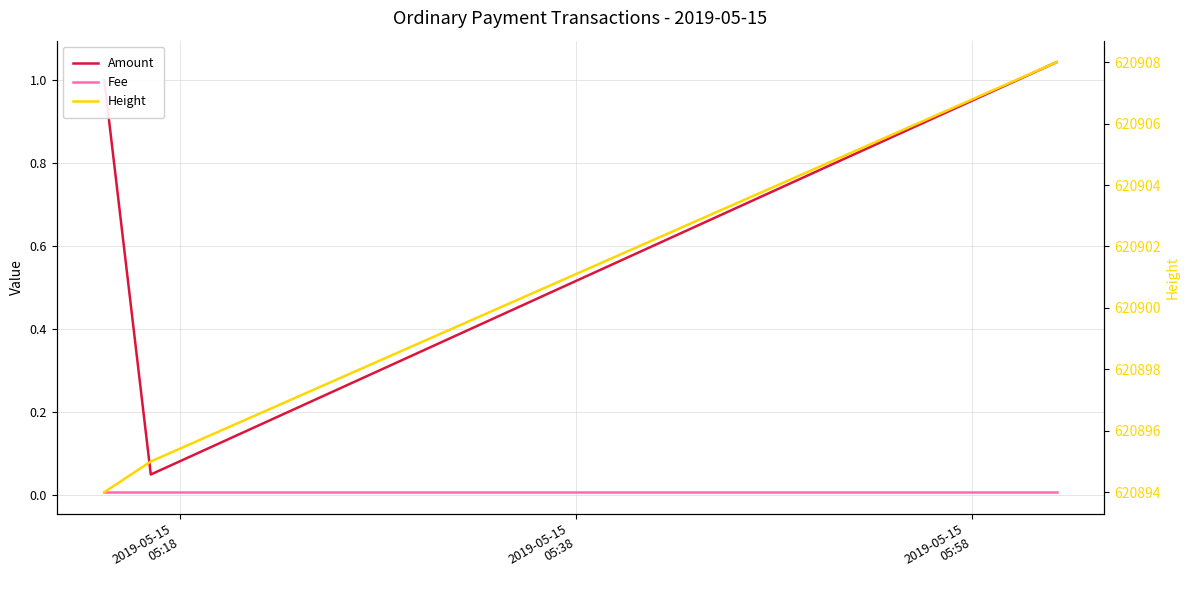

At how many categories does at least one series exceed 251652?

3